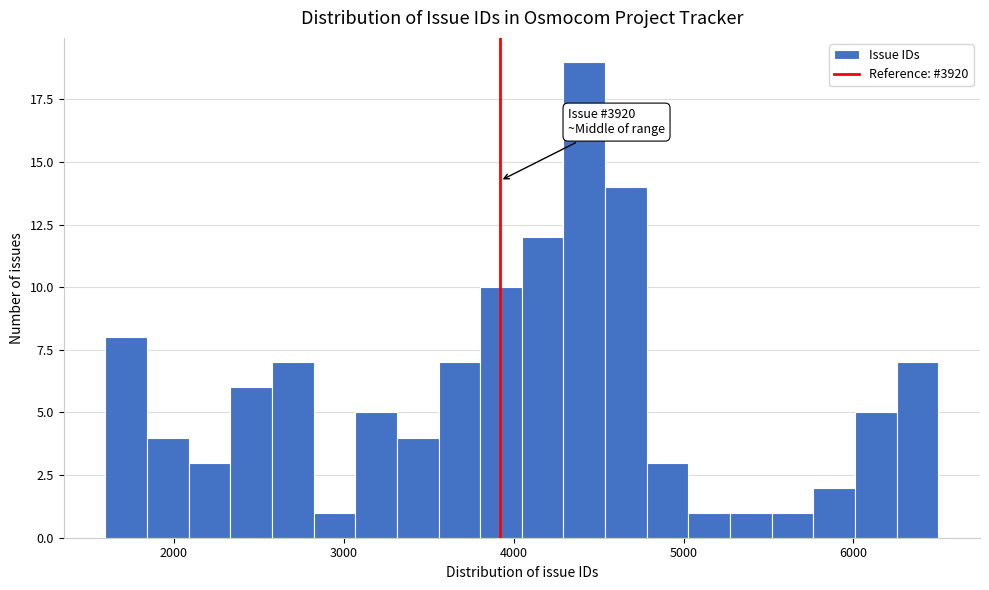

Read against the x-axis, roughly where is the centre of the tallest bar?

4400